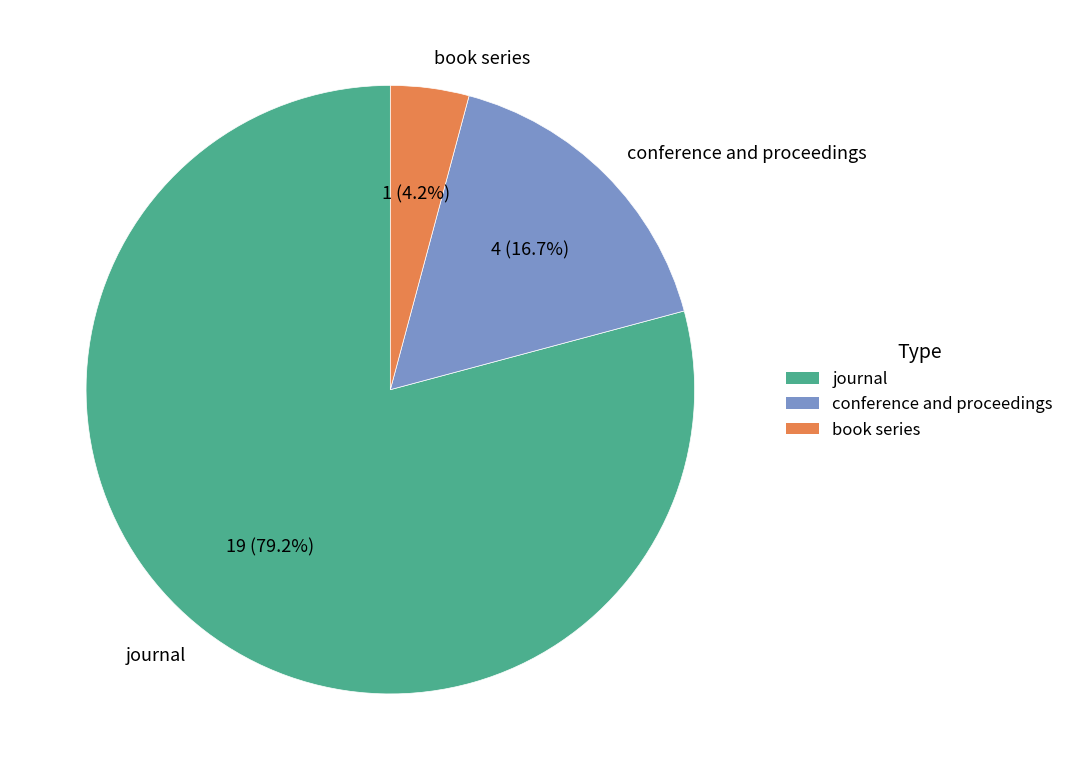

To the nearest percent, what is the average slice percentage?

33%